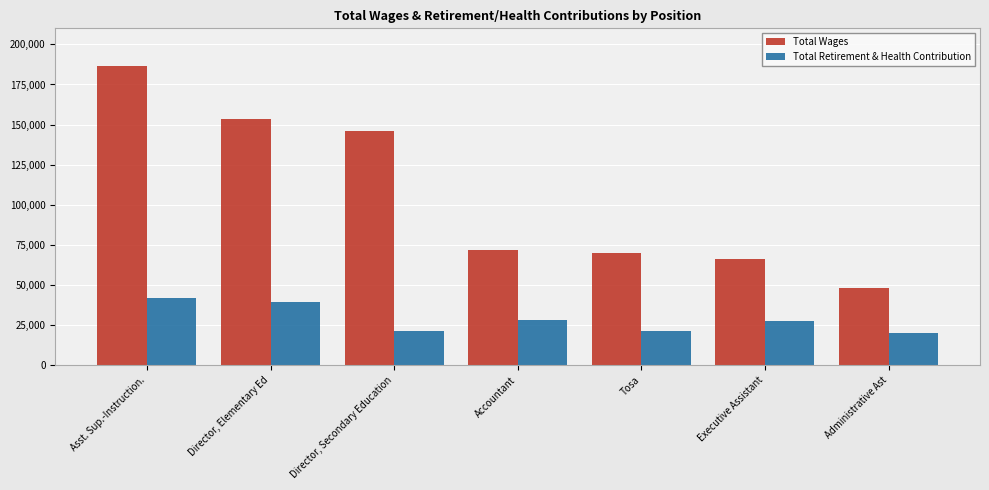

What is the minimum value for Total Wages?

48429